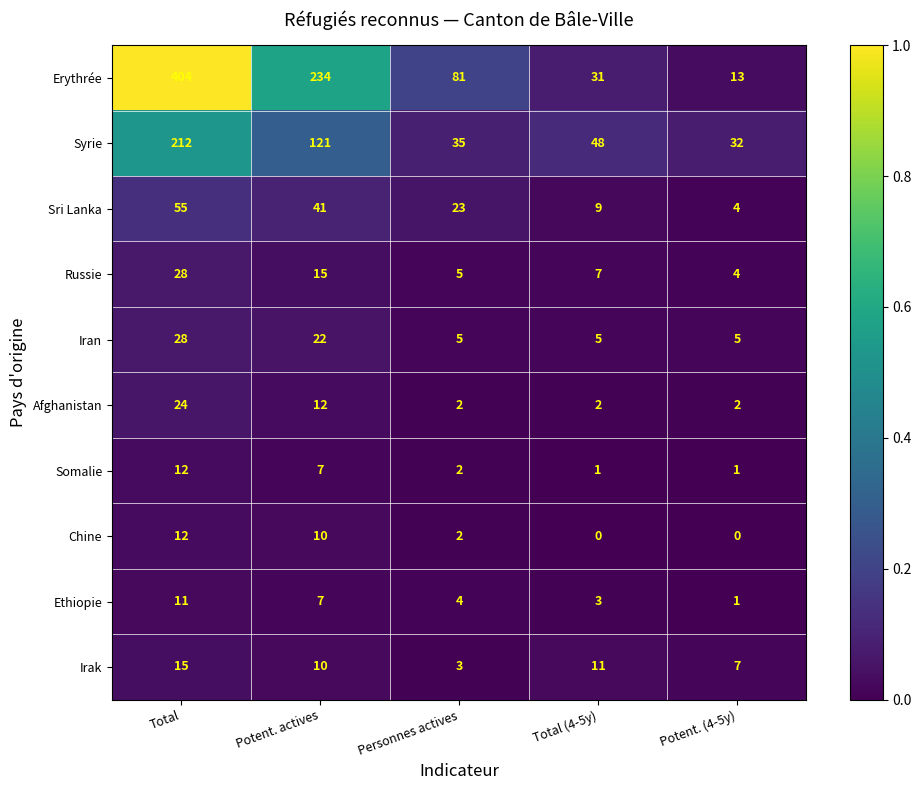

Count the number of data series in this chart.

10